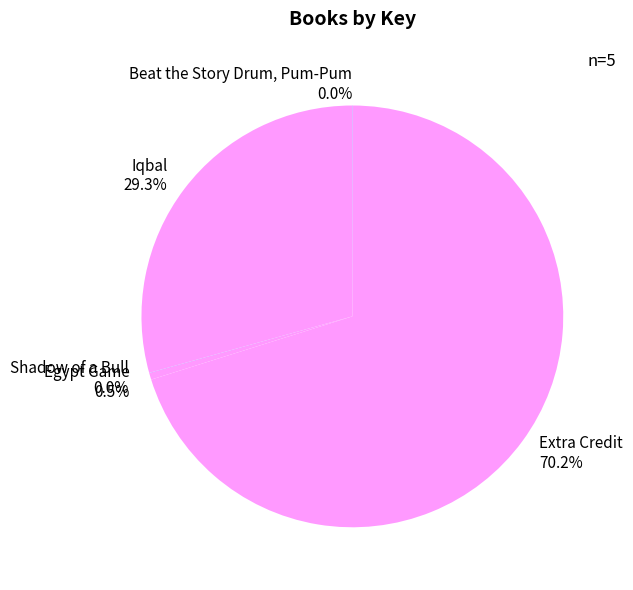

Do Iqbal and Extra Credit together represent more than half of the pie?

Yes